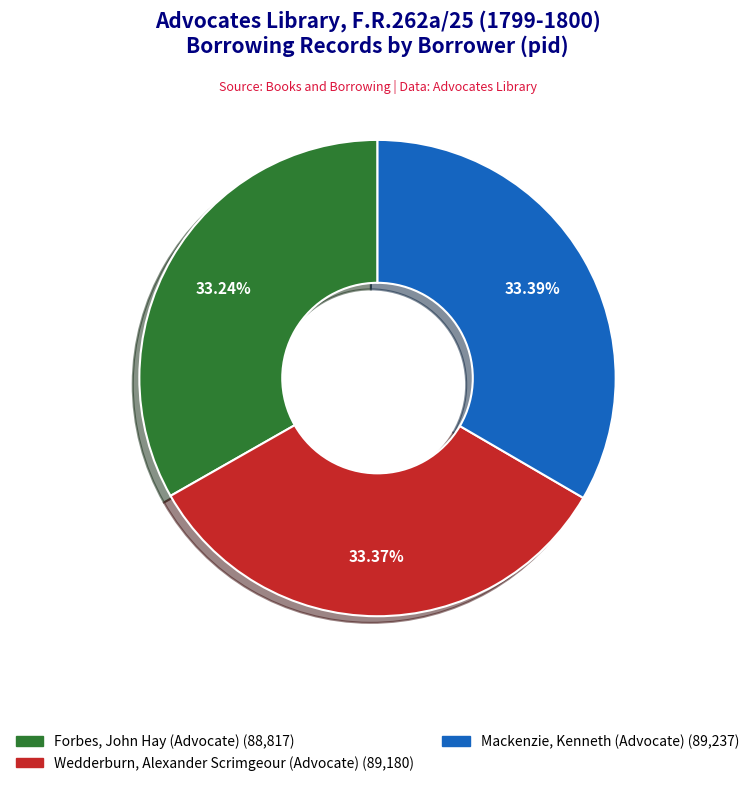

Count the number of slices in the pie.

3